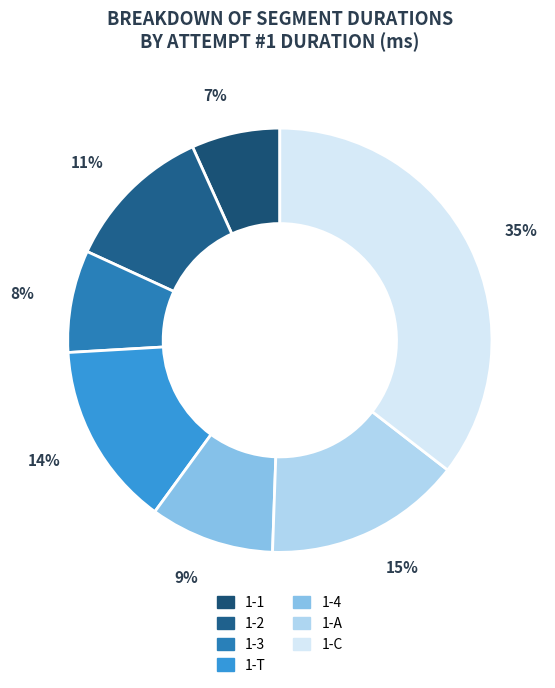

What is the largest slice in the pie chart?

1-C